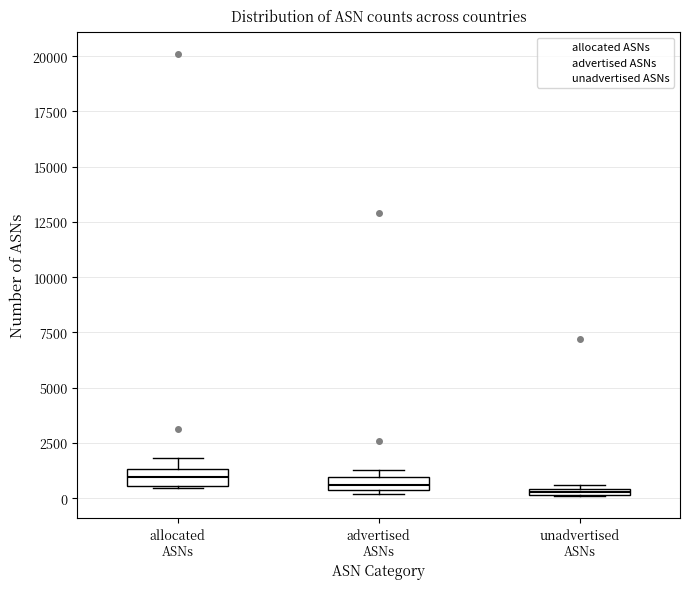

Where is the lower edge of the box for allocated ASNs on the y-axis? The values are not printed on the chart, so give them approximately, as read against the axis.

500